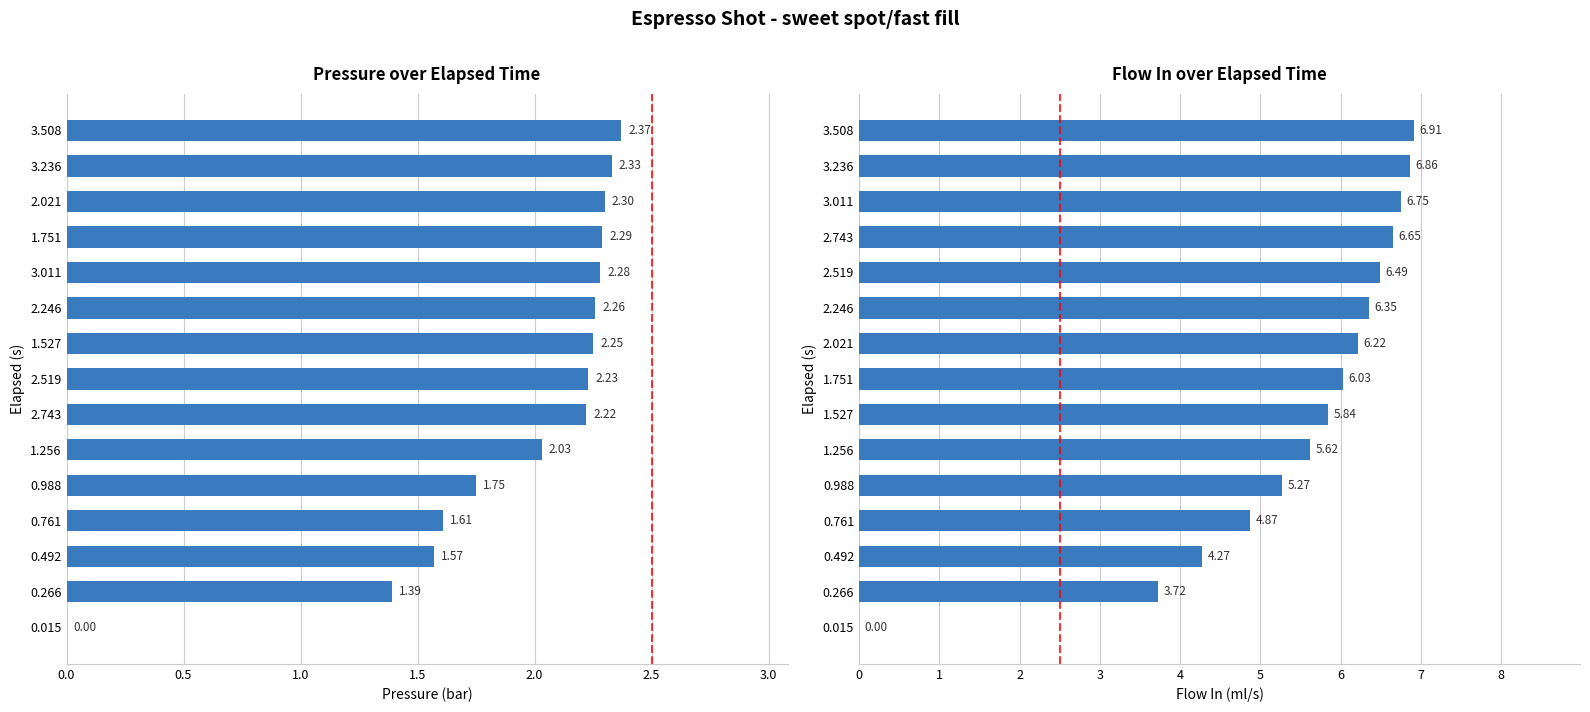

What is the sum of all pressure values?

28.9